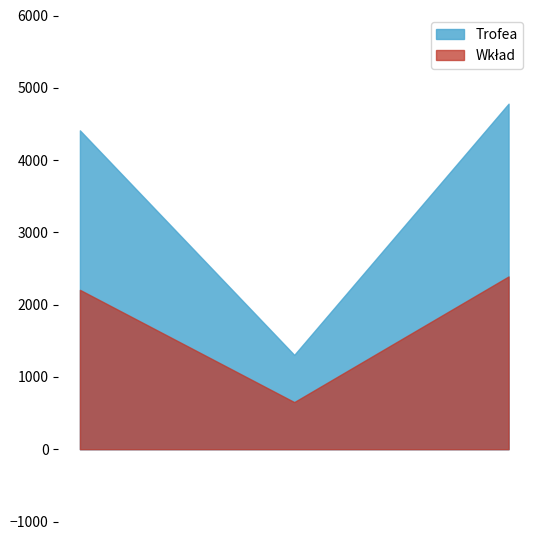

What is the highest value of the Wkład series?

2390